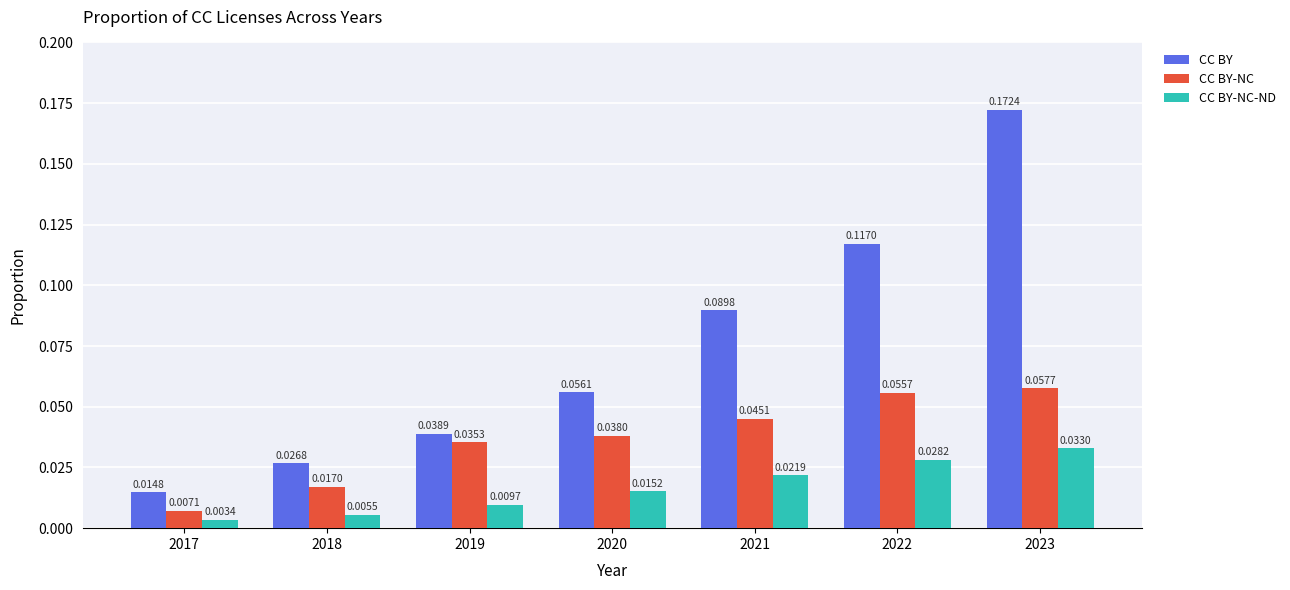

How many bars are there in each group?

3